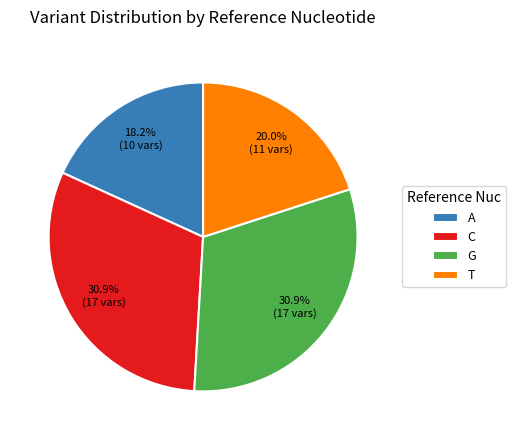

Is there a majority slice in this chart?

No